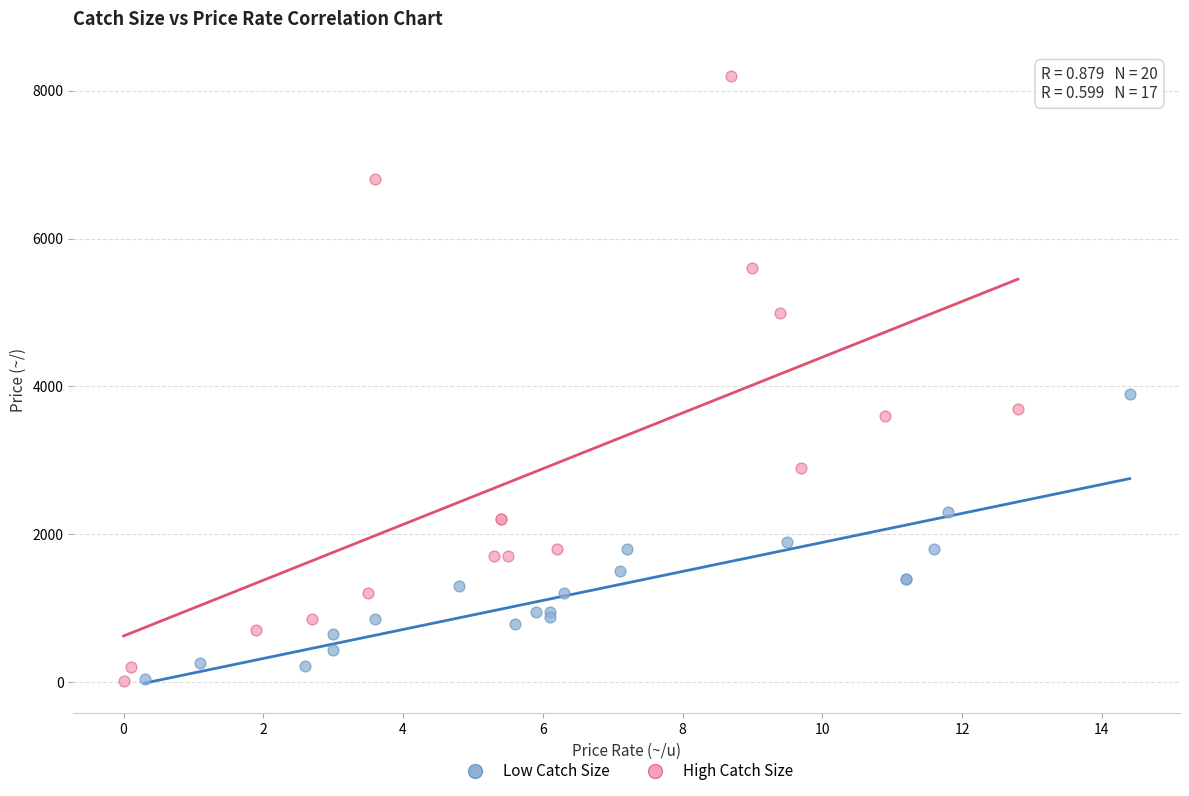

Which series reaches the maximum Y coordinate?

High Catch Size